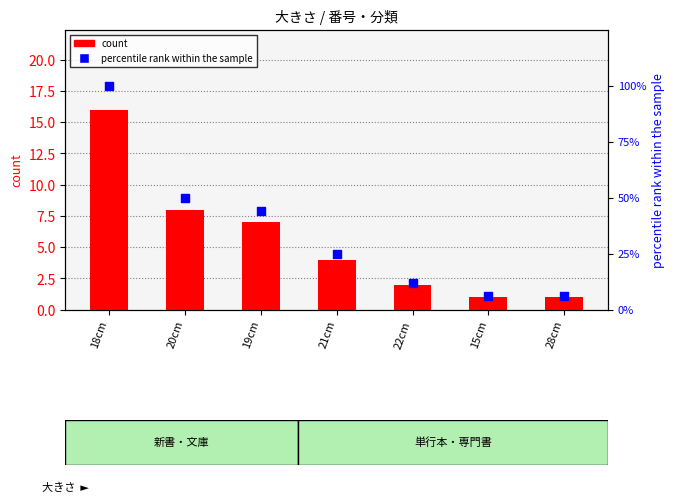

Which series has the largest total across all categories?

percentile rank within the sample